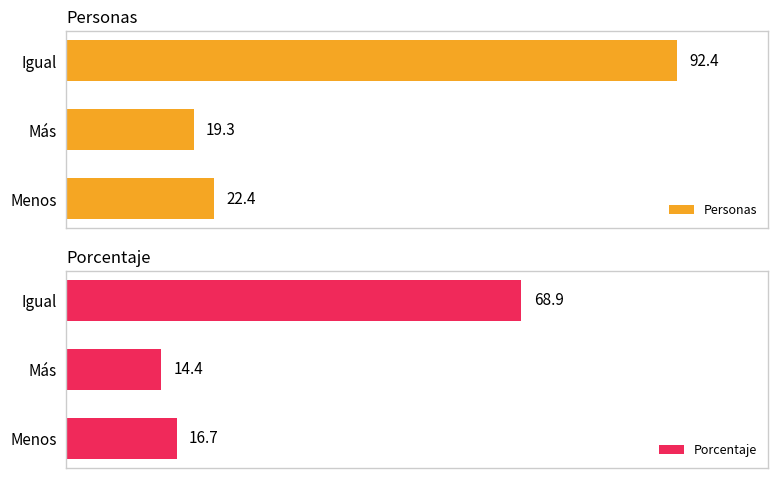

Read the Personas value at 0.

92.4